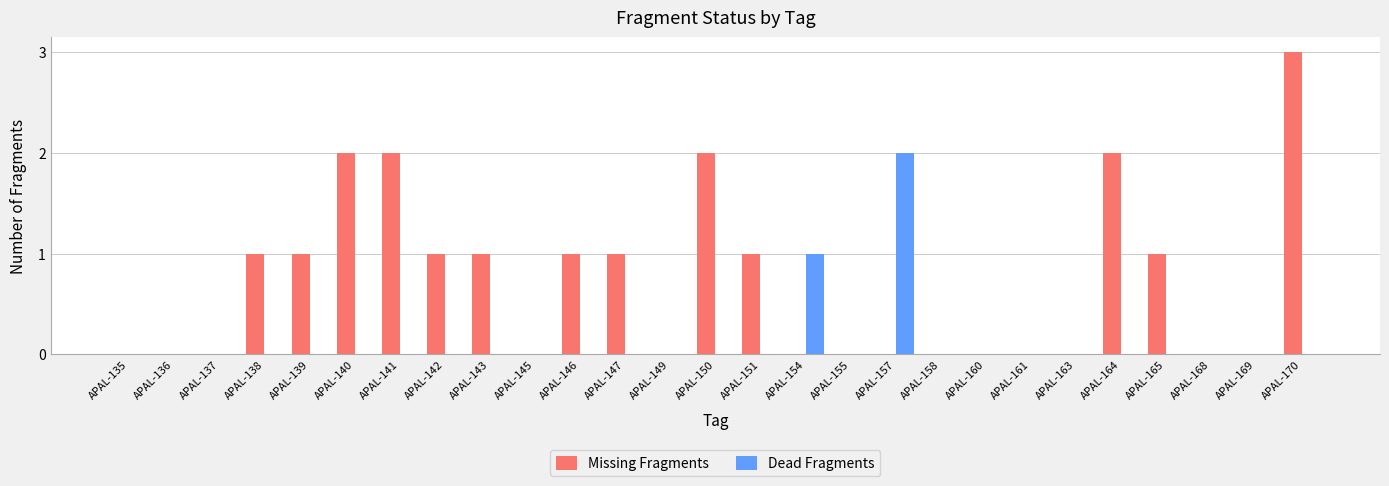

At which label does Dead Fragments reach its peak?

APAL-157